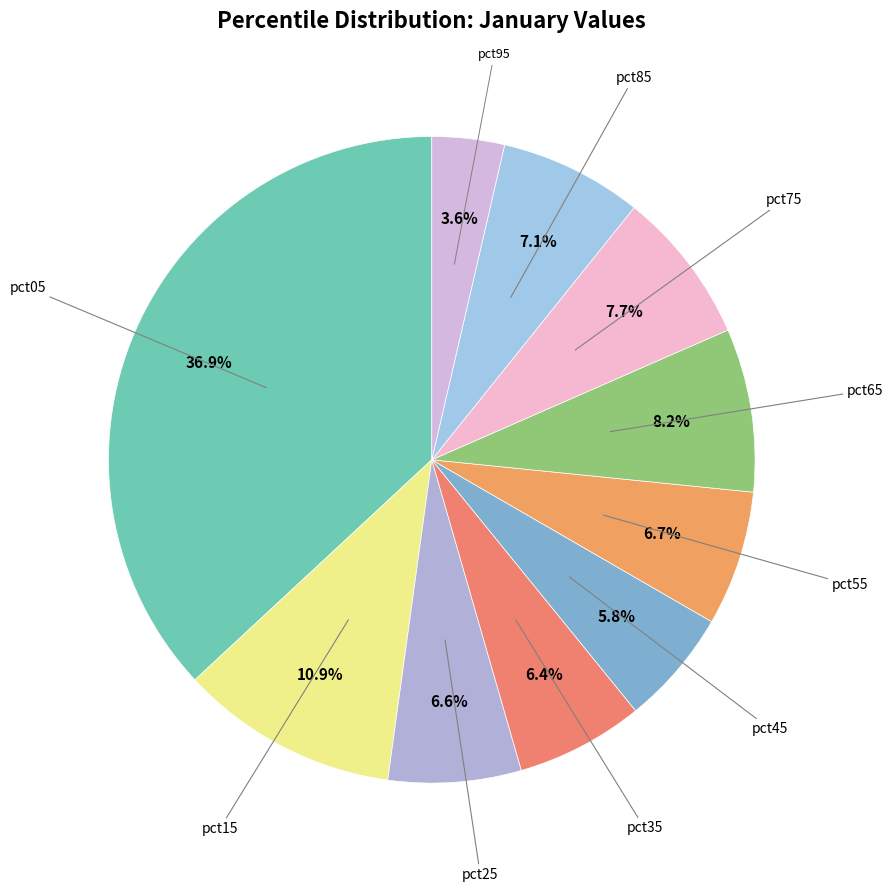

To the nearest percent, what is the difference between the largest and smallest slice percentages?

33%